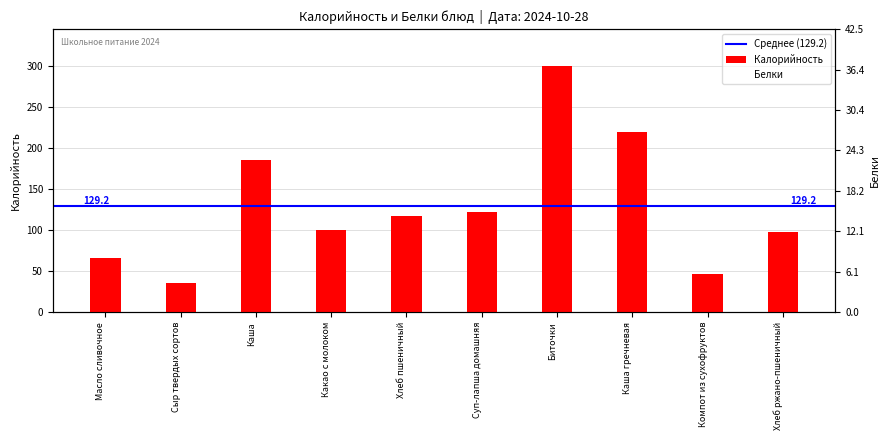

Is it true that Калорийность equals 100 at Какао с молоком?

True